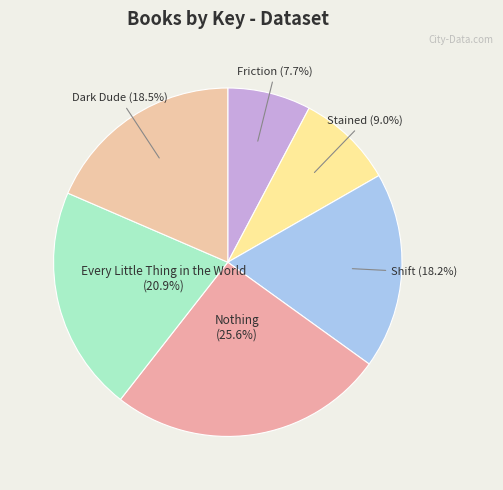

Does Nothing account for over 50% of the chart?

No